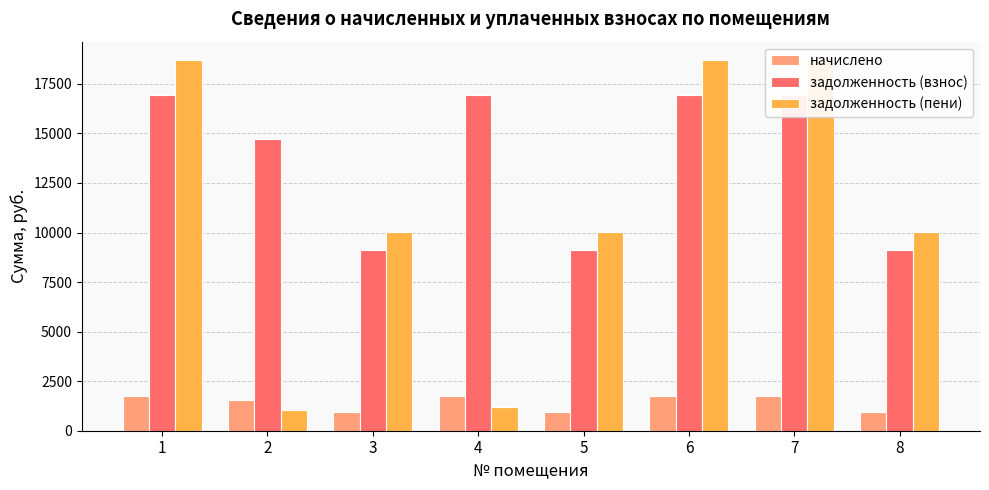

The value of начислено at 2 is 1541.1. True or false?

True